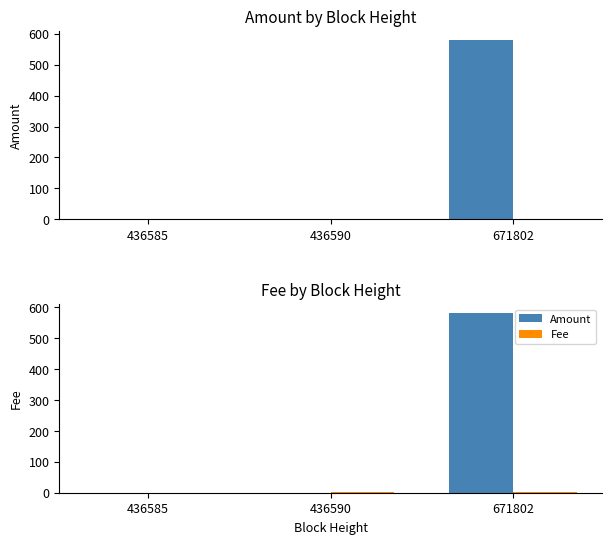

What is the difference between the highest and lowest values at 436590?

1.0